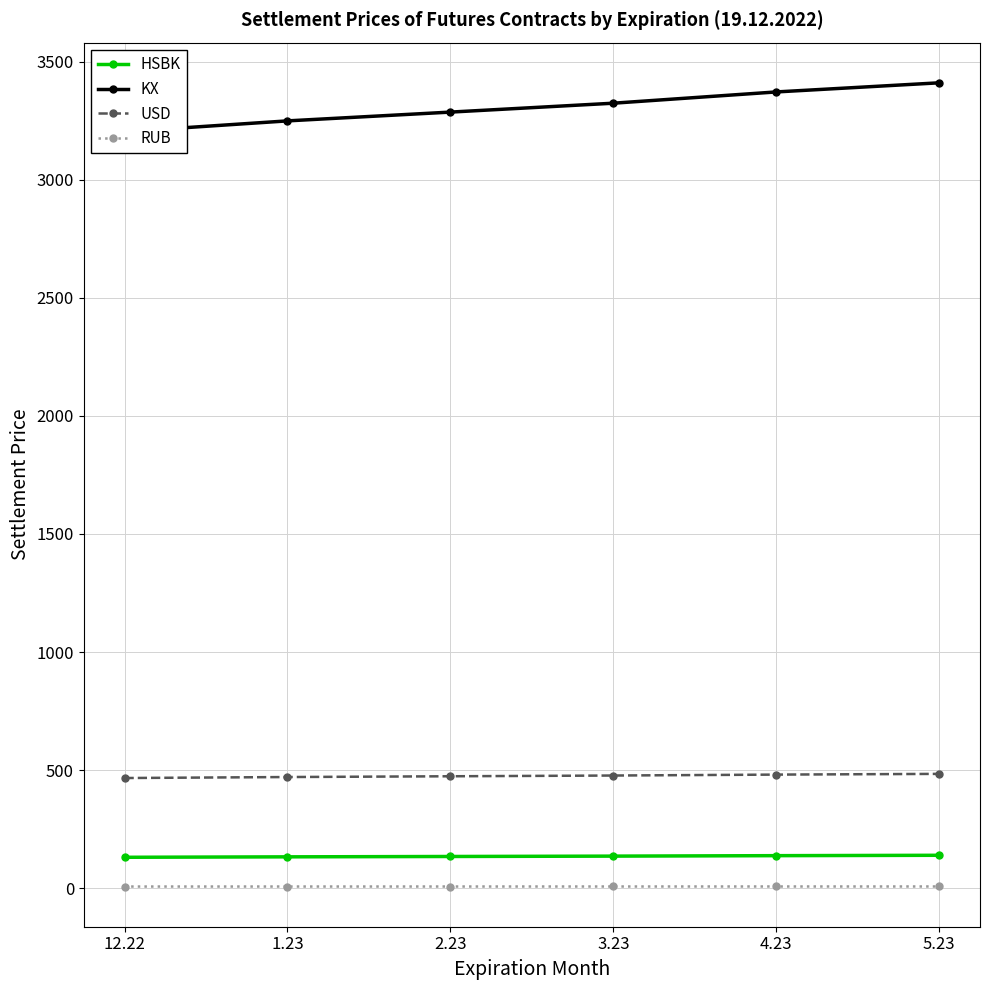

True or false: HSBK has more than 0 interior local peaks.

False